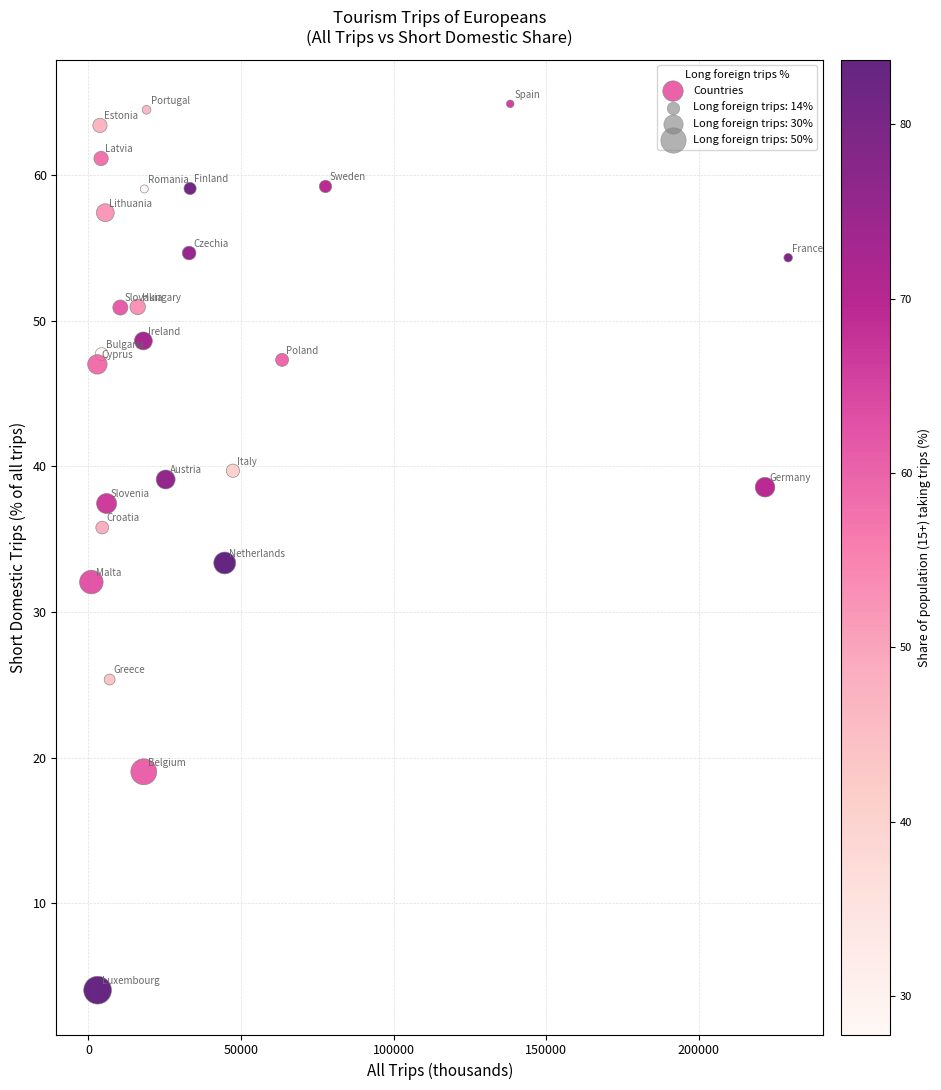

What is the range of X values (max minus min)?

228328.5